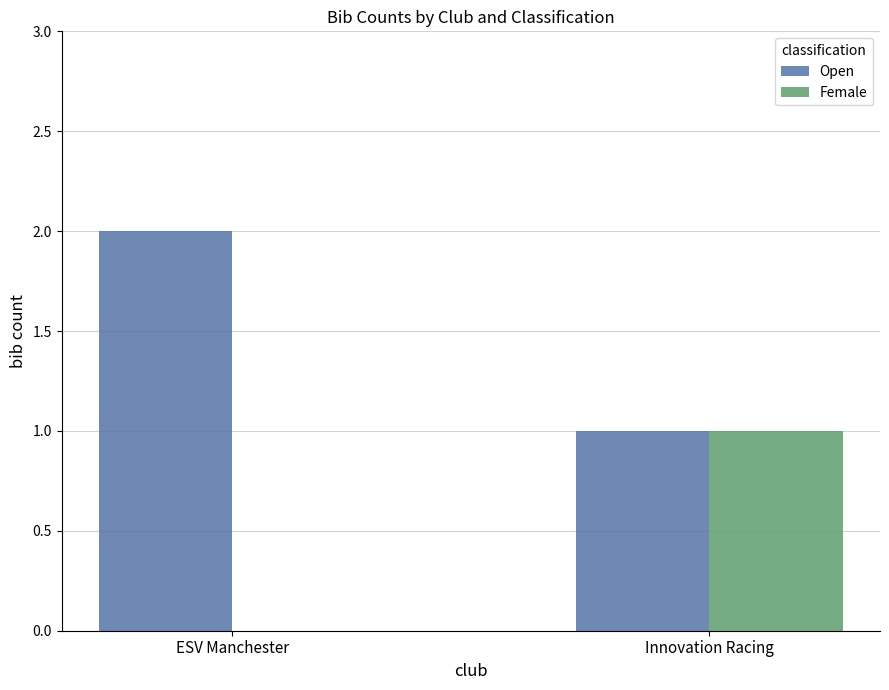

What value does the Open series have at Innovation Racing?

1